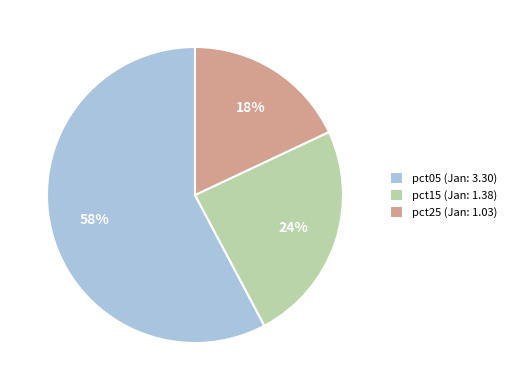

To the nearest percent, what is the average slice percentage?

33%